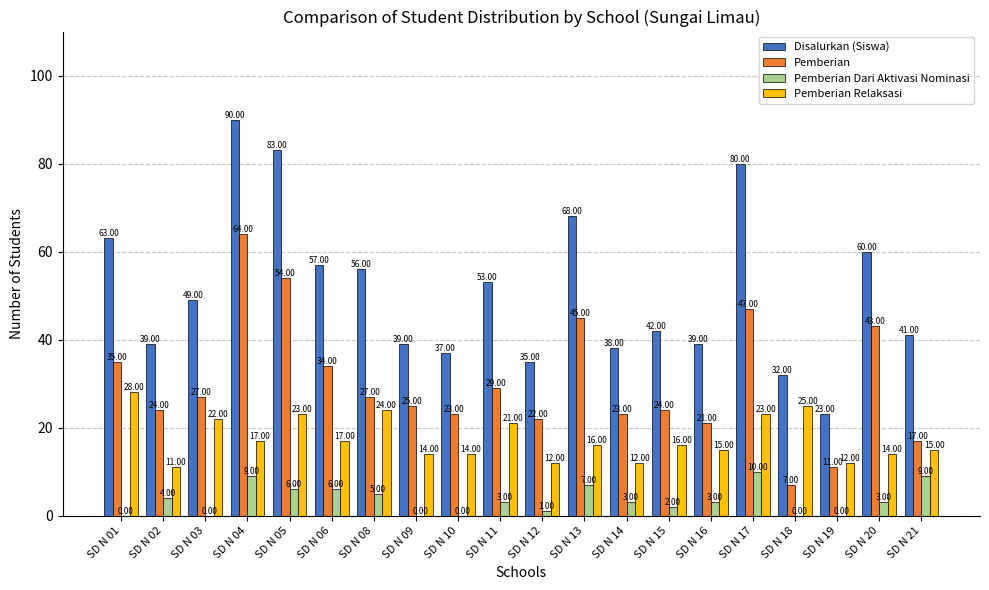

What are all the series names shown in the legend?

Disalurkan (Siswa), Pemberian, Pemberian Dari Aktivasi Nominasi, Pemberian Relaksasi